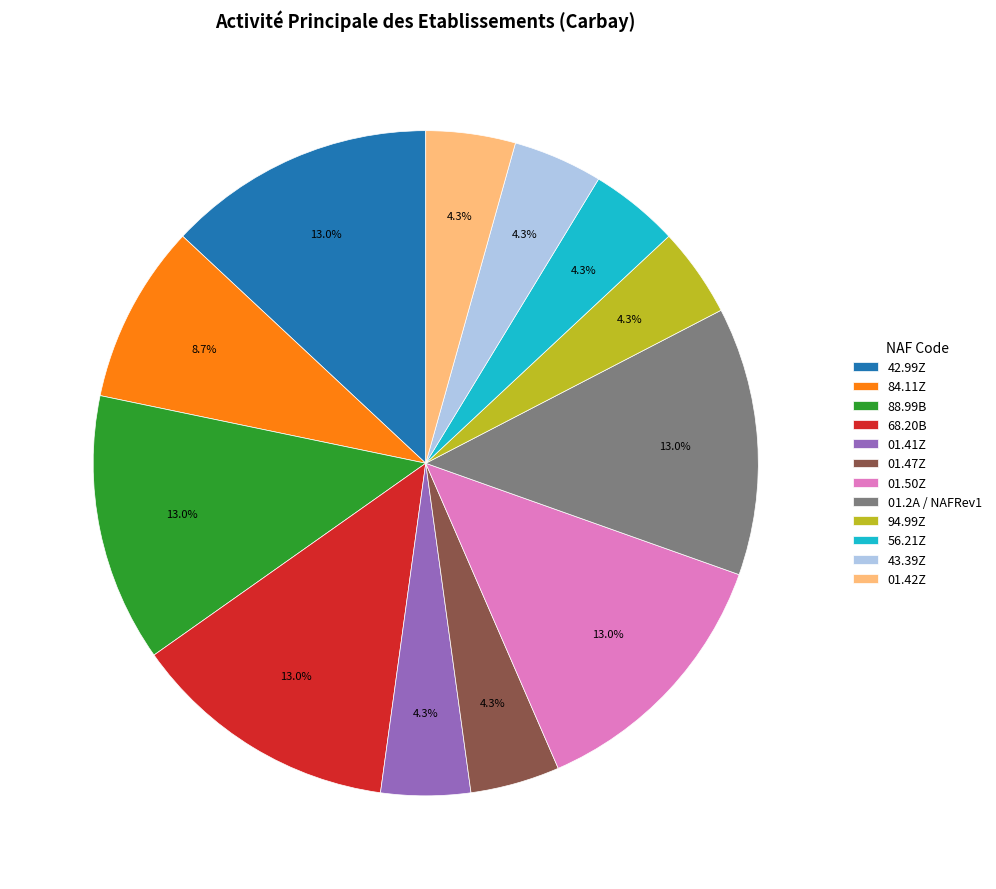

Combined, what portion of the pie is 42.99Z and 43.39Z?

17.4%